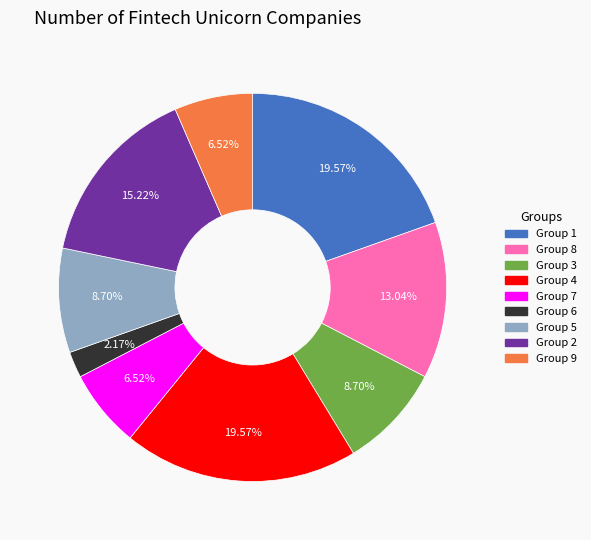

Do Group 1 and Group 6 together represent more than half of the pie?

No